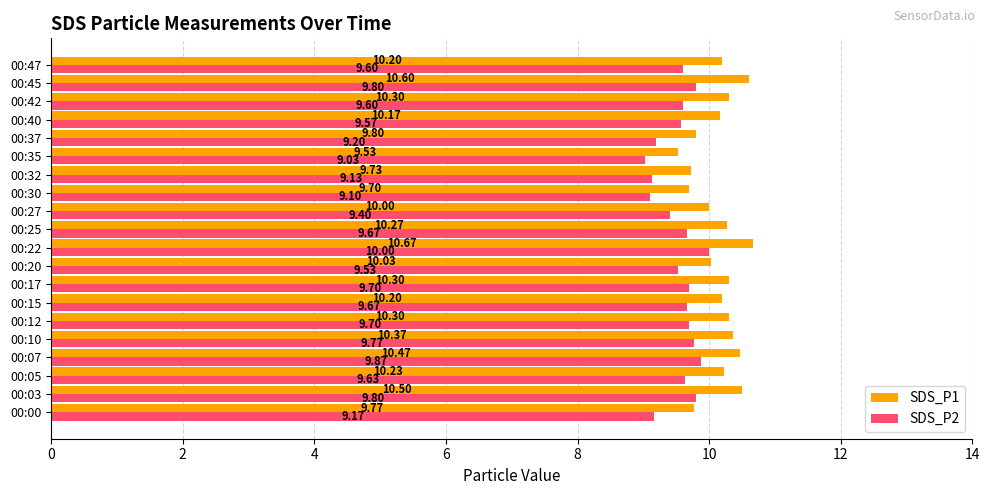

At how many categories does at least one series exceed 9?

20